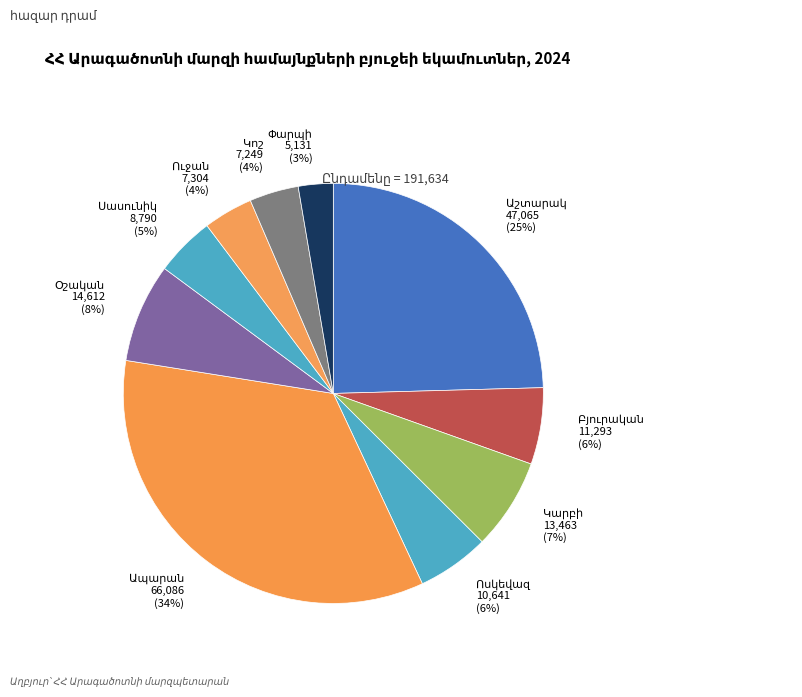

To the nearest percent, what is the average slice percentage?

10%